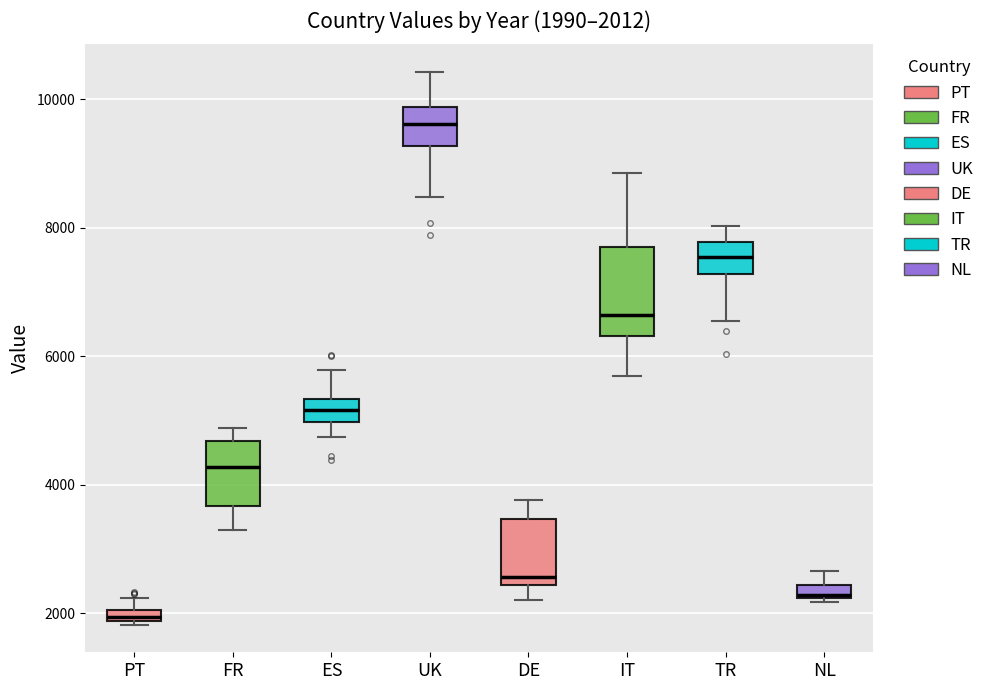

Which box's median line is the lowest?

PT